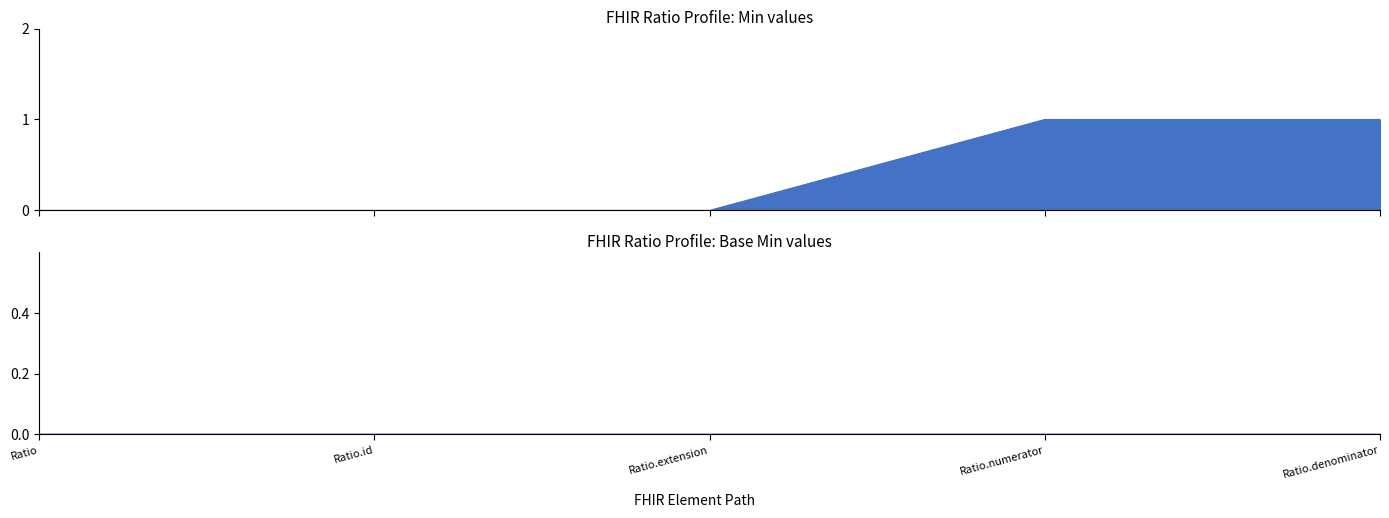

What is the label of the 5th point from the left?

Ratio.denominator